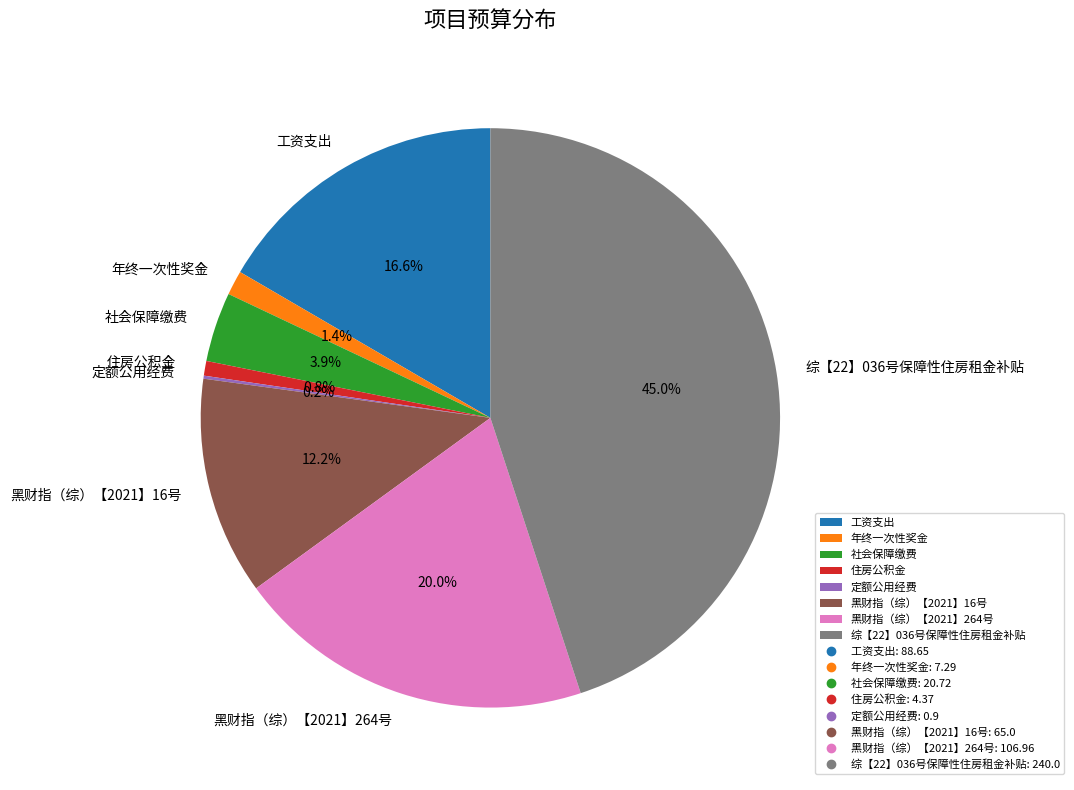

What is the largest slice in the pie chart?

综【22】036号保障性住房租金补贴